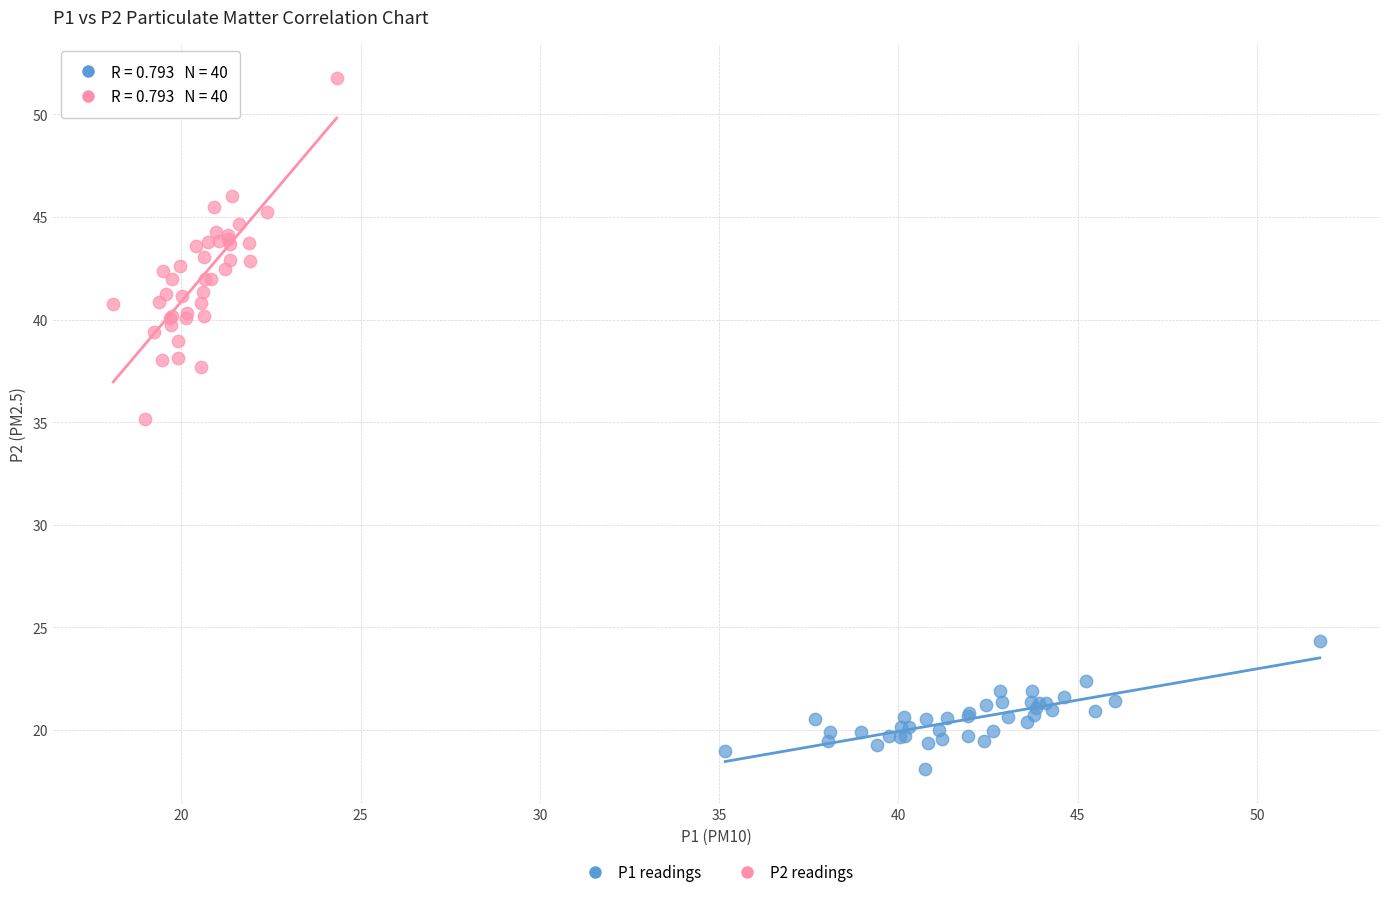

Which series contains the highest Y value?

P2 readings